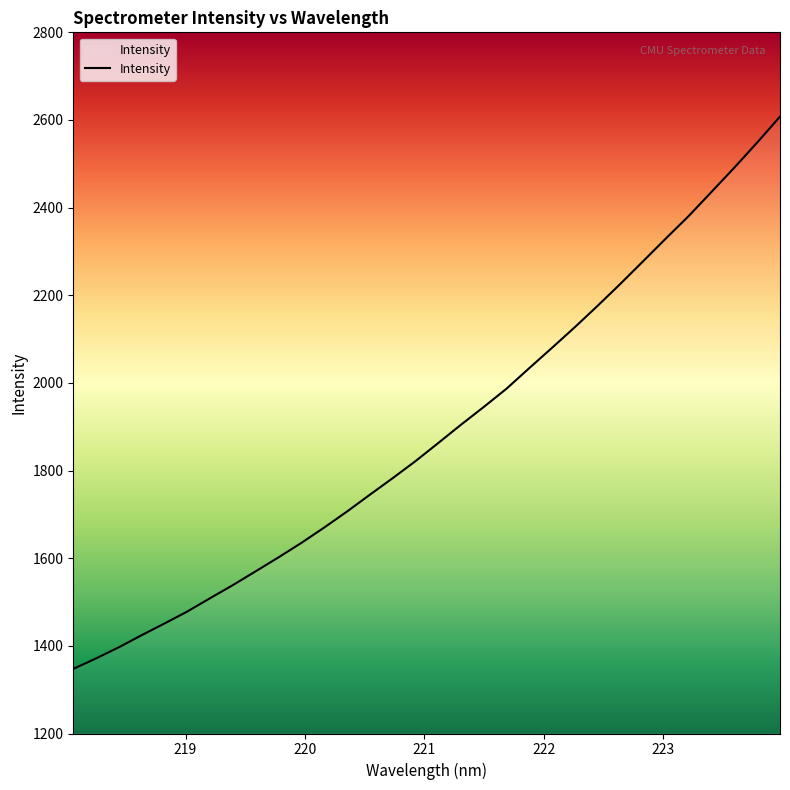

What is the maximum value shown in the chart?

2607.7